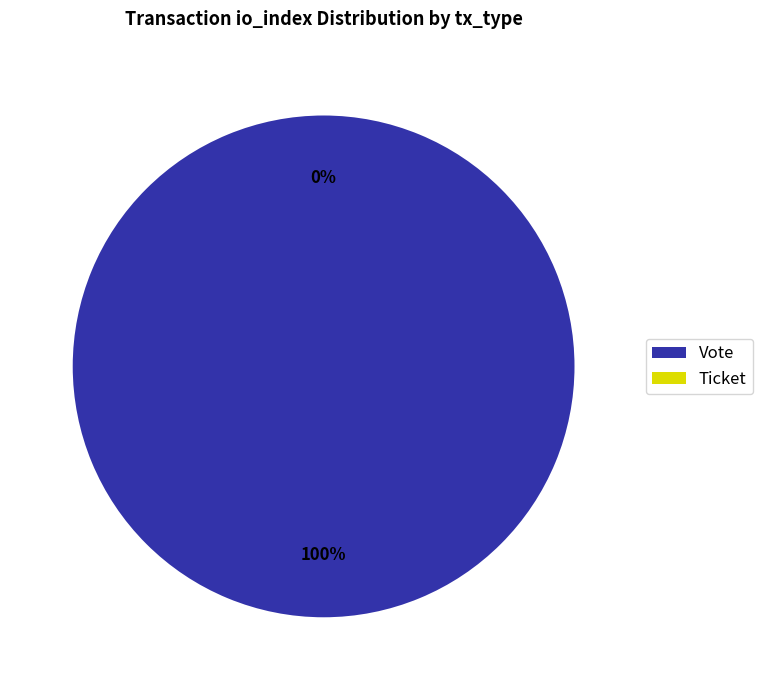

To the nearest percent, what is the combined percentage of Ticket and Vote?

100%